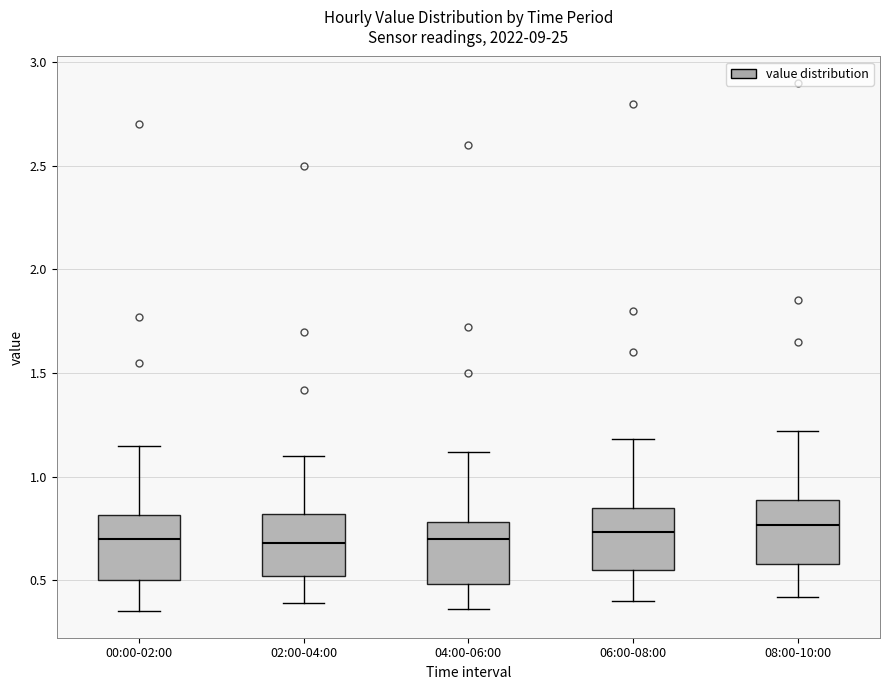

Reading left to right, transcribe this box plot: for each box, give where its median line is, the range the box spans, and where its two whiskers end, as read against the y-axis. The values are not printed on the chart, so give them approximately, as read against the axis.

00:00-02:00: median 0.70, box 0.50 to 0.80, whiskers 0.35 to 1.15
02:00-04:00: median 0.70, box 0.50 to 0.80, whiskers 0.40 to 1.10
04:00-06:00: median 0.70, box 0.50 to 0.80, whiskers 0.35 to 1.10
06:00-08:00: median 0.75, box 0.55 to 0.85, whiskers 0.40 to 1.20
08:00-10:00: median 0.75, box 0.60 to 0.90, whiskers 0.40 to 1.20